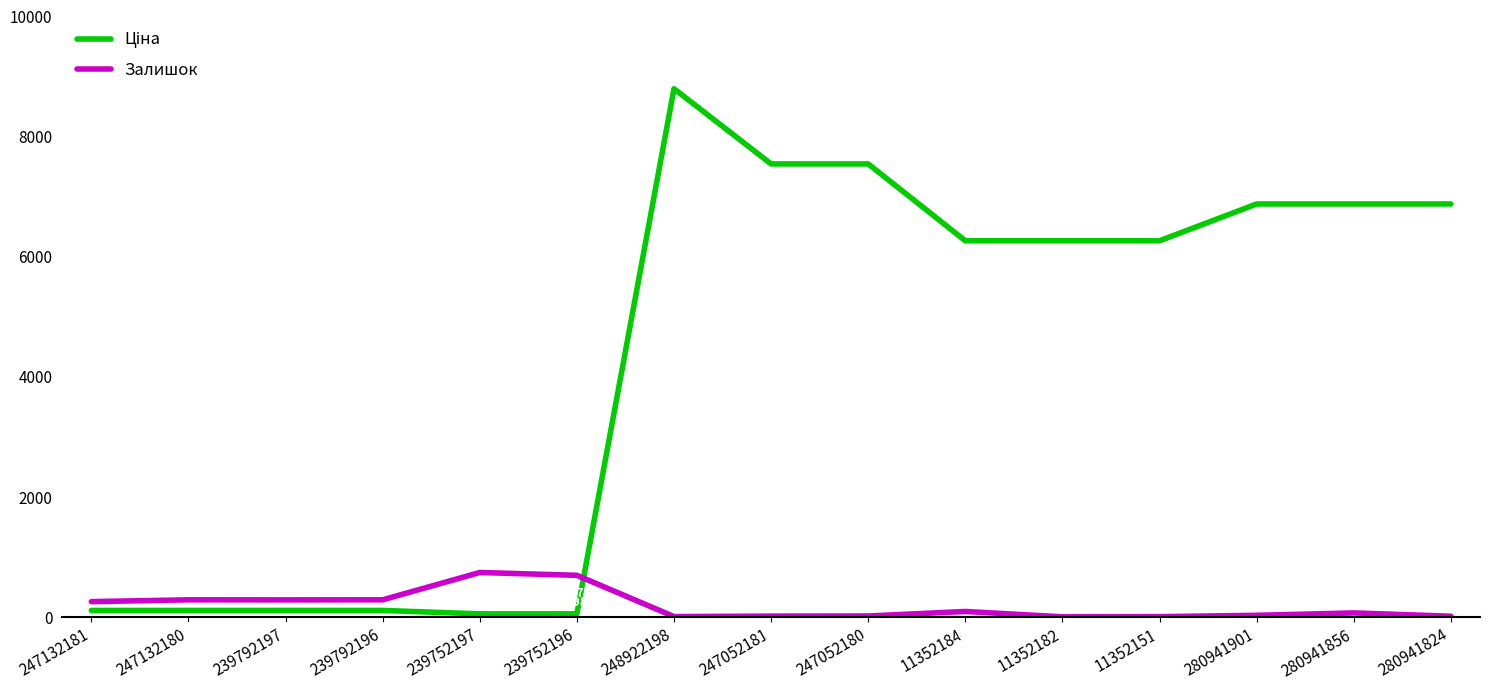

How many lines are shown in the chart?

2